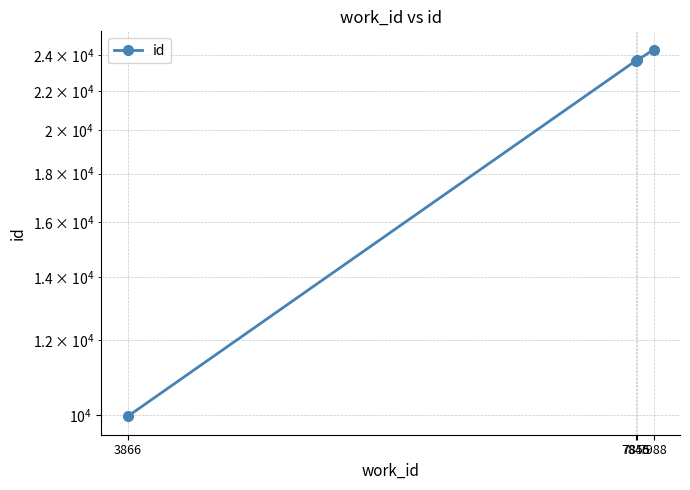

What is the average value?

20422